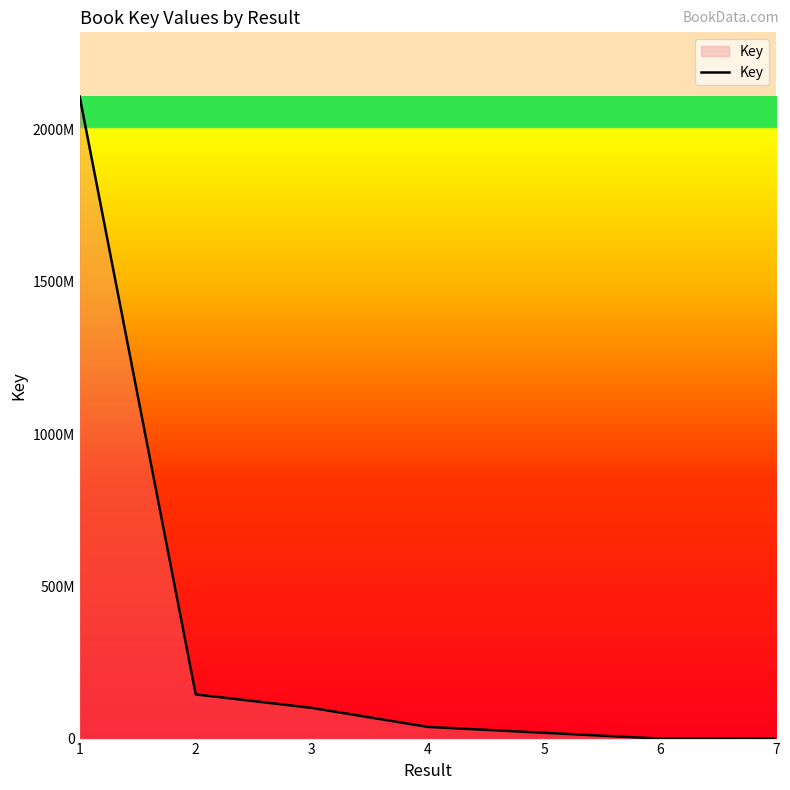

Is this an area chart (filled region under the line)?

Yes